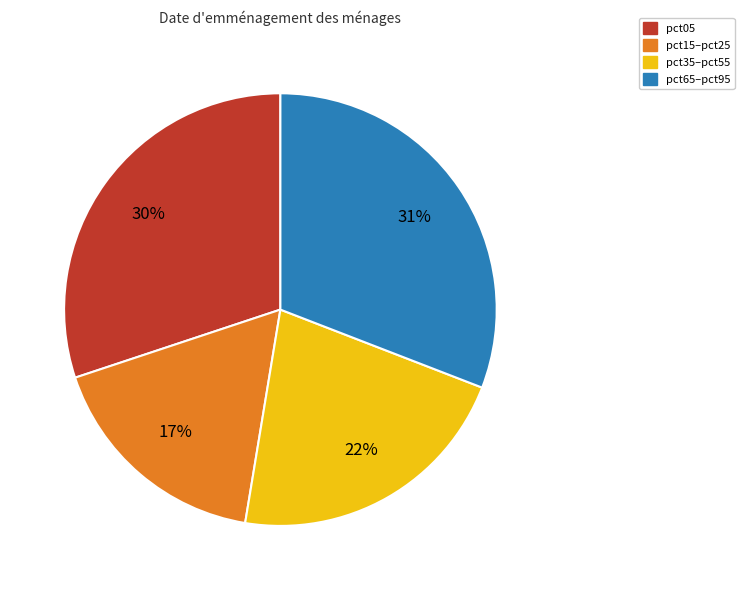

Is pct35–pct55 the majority of the pie?

No